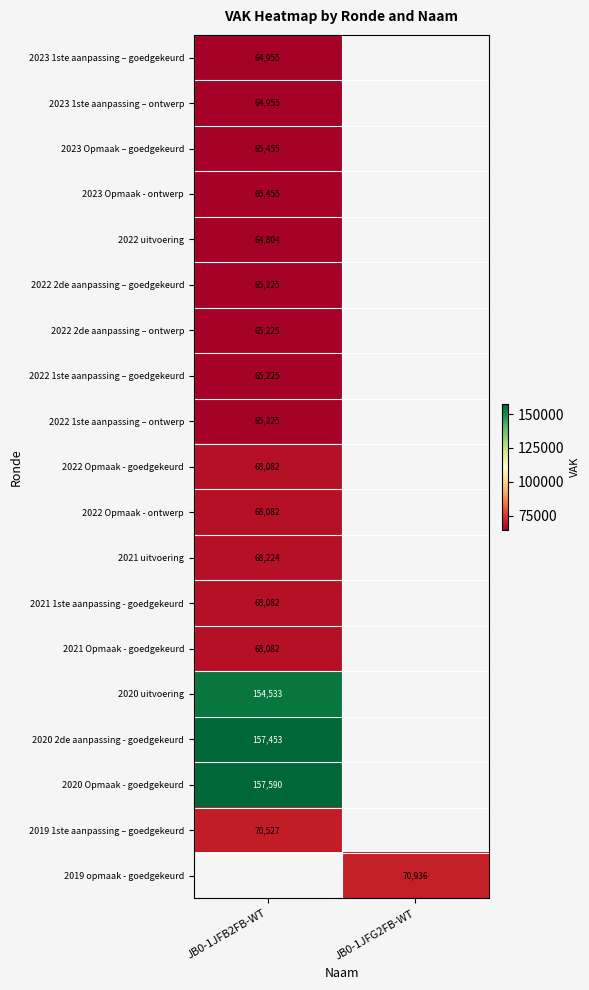

Is it true that 2021 Opmaak - goedgekeurd equals 68082 at JB0-1JFB2FB-WT?

True